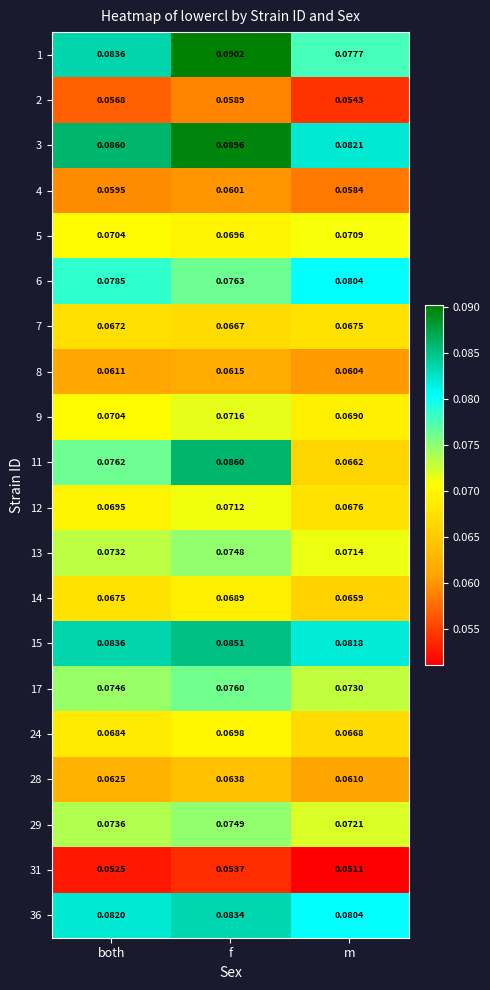

List the labels in order of 15 value, largest first.

f, both, m